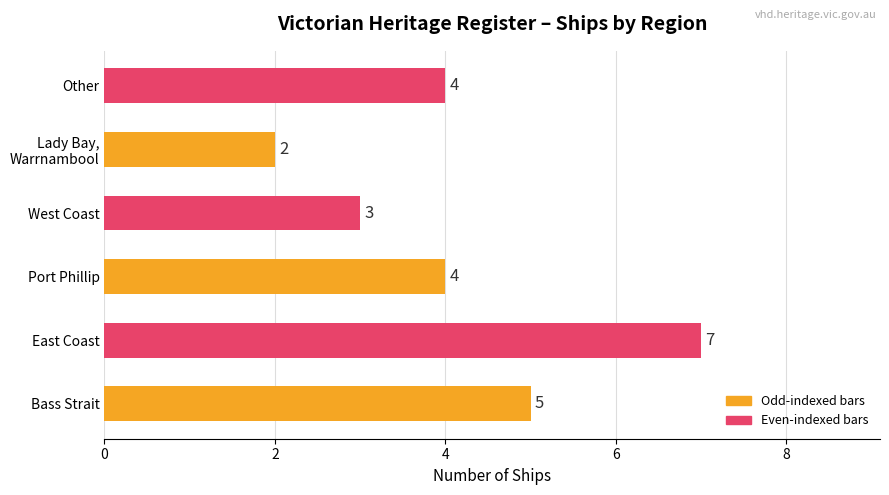

Which category has the highest value across all series?

East Coast